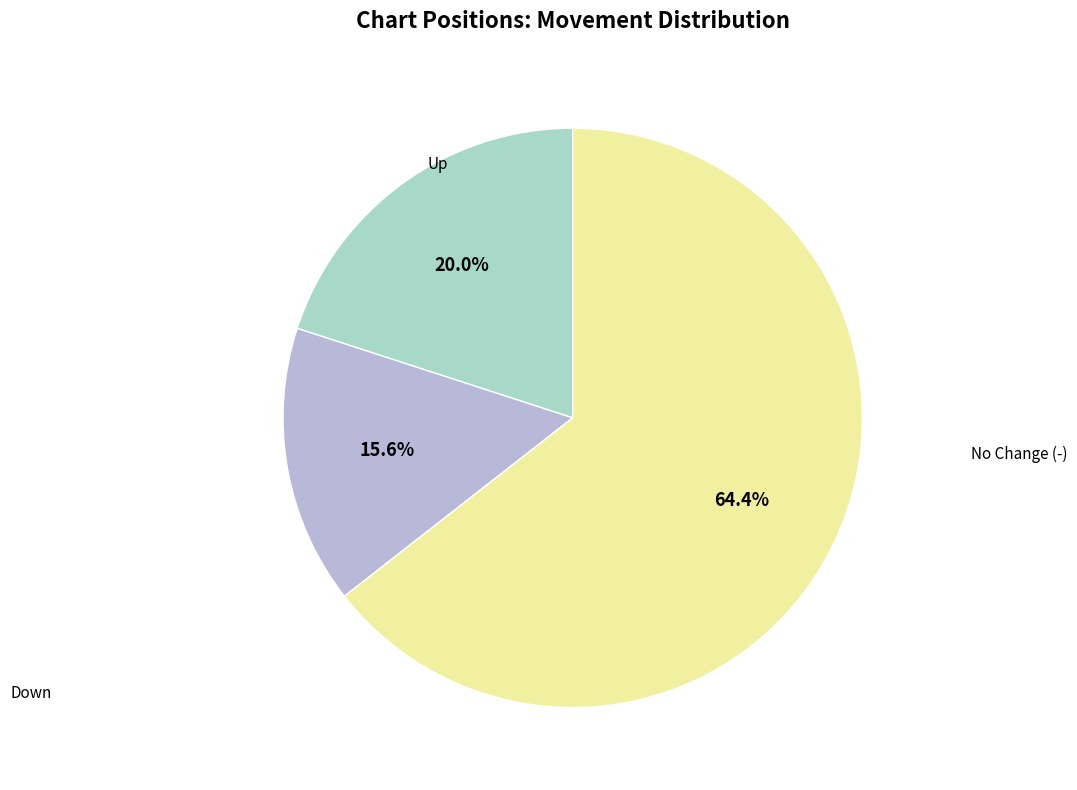

Which slice is the largest?

-